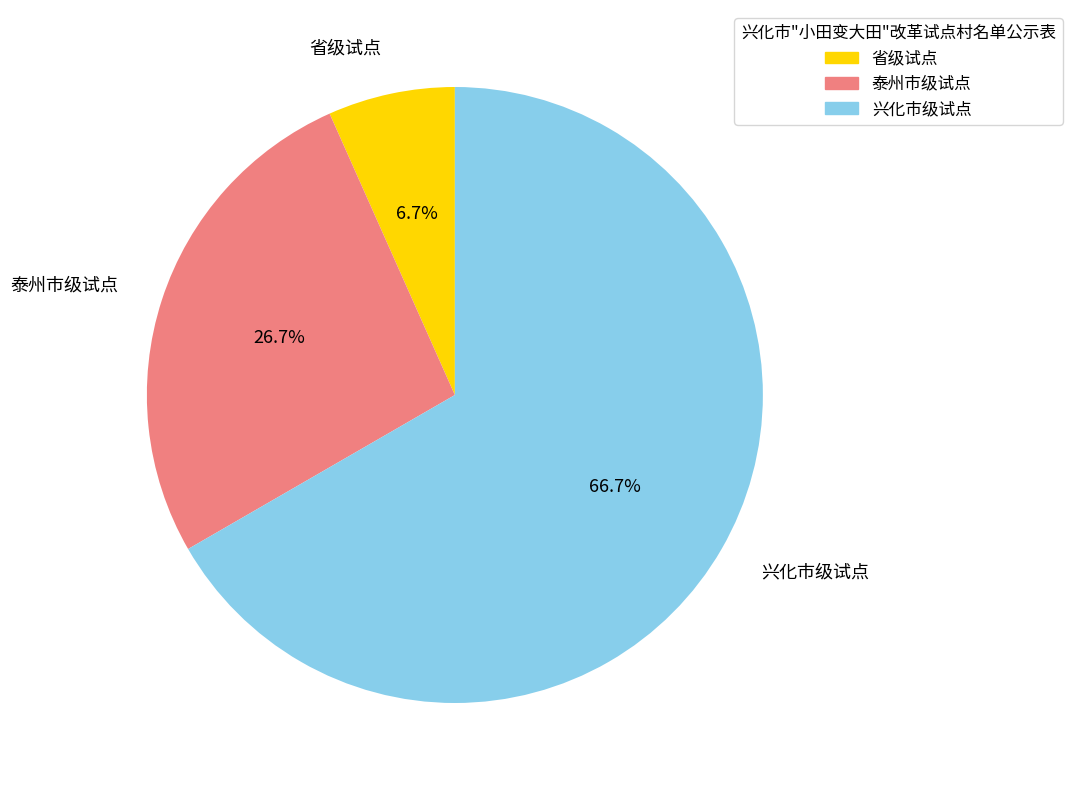

To the nearest percent, what is the average slice percentage?

33%